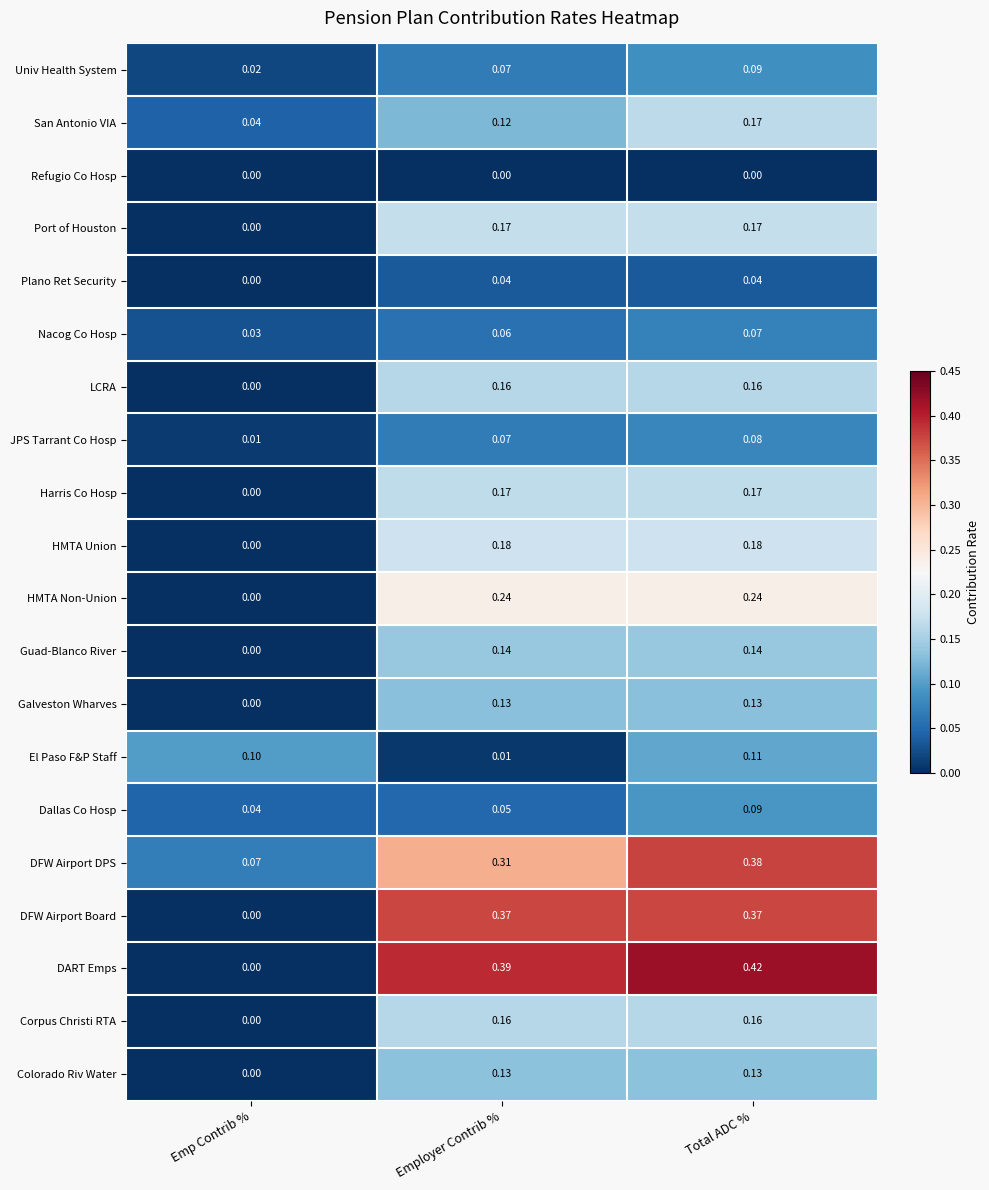

Which category has the lowest value in the Univ Health System series?

Emp Contrib %